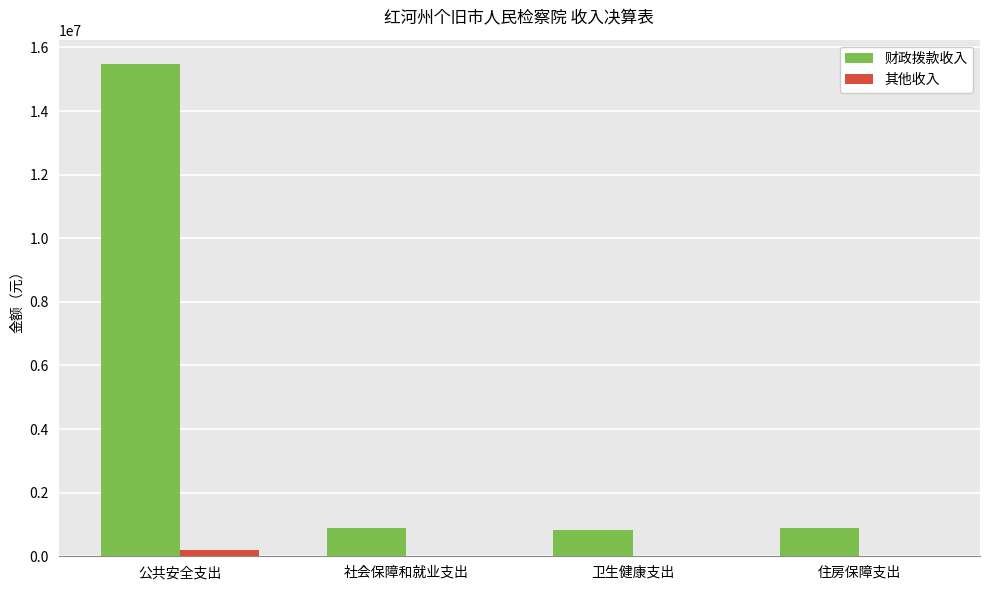

At which category is the sum across all series the highest?

公共安全支出